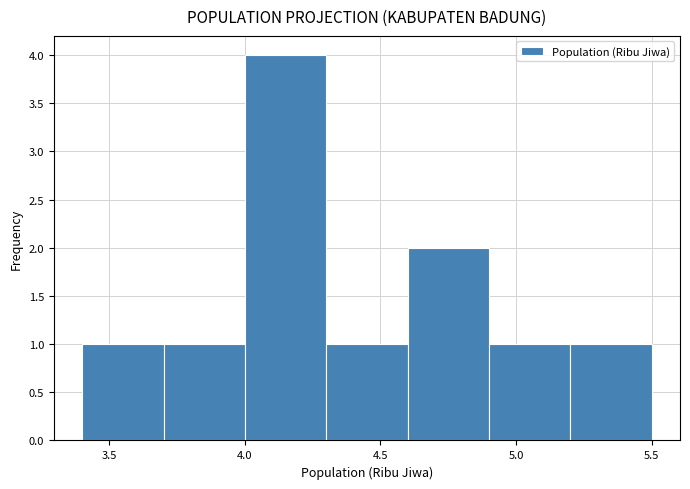

Over which range of the x-axis is the bar tallest?

4.0 to 4.3